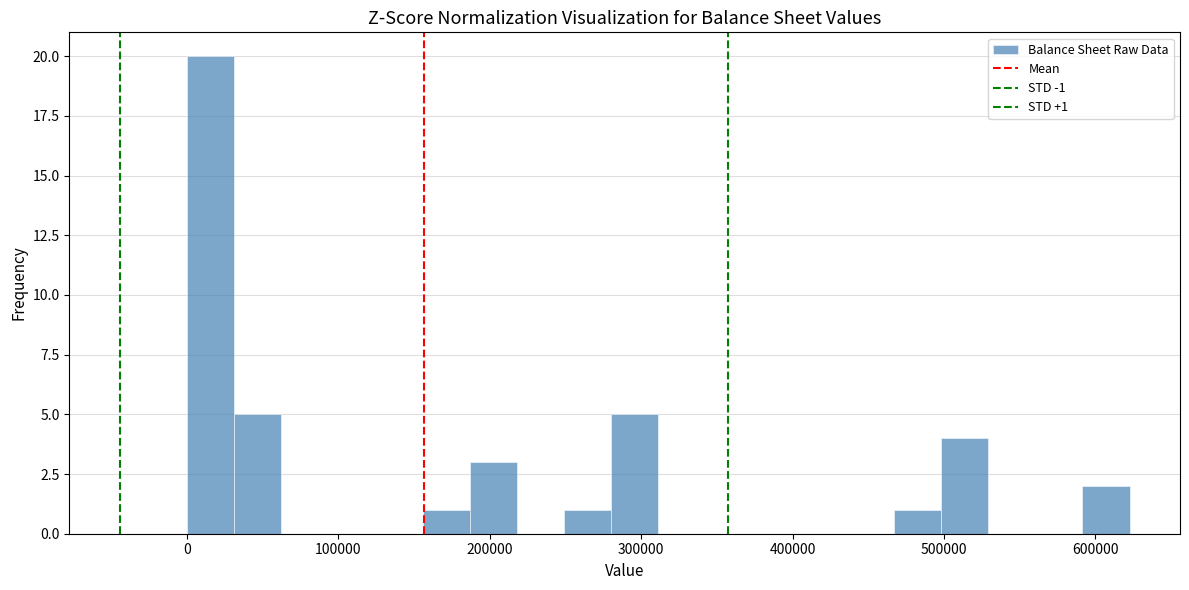

Read against the x-axis, roughly where is the centre of the tallest bar?

20000